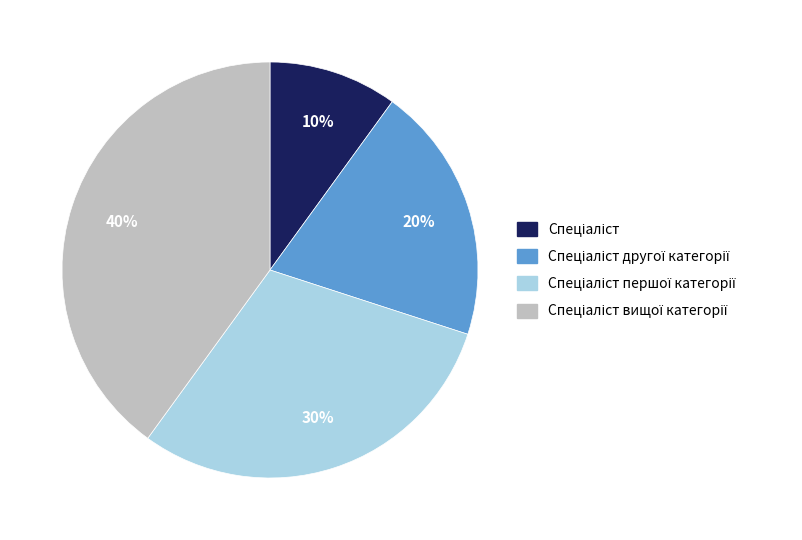

Is there any slice that represents more than half of the pie?

No